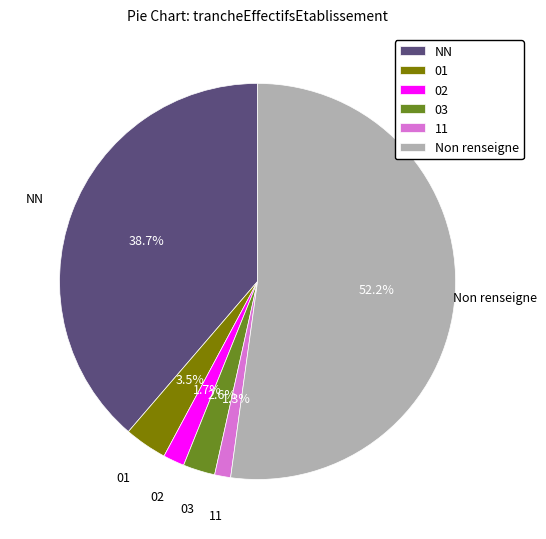

Does any single category account for the majority?

Yes